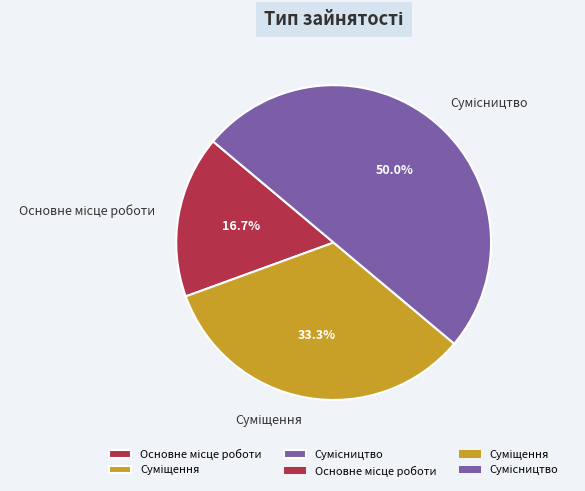

To the nearest percent, what portion does Сумісництво represent?

50%